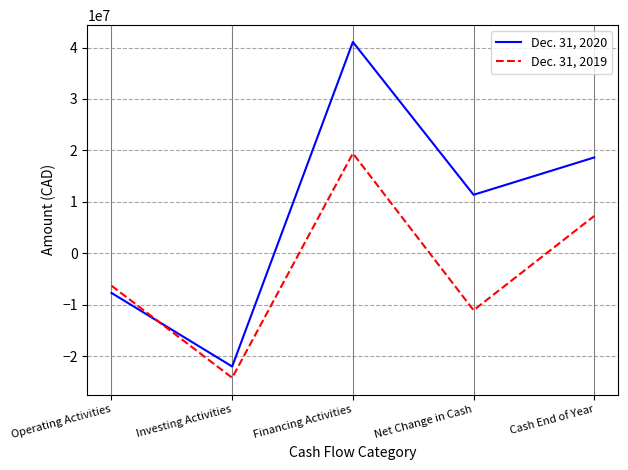

Where does the Dec. 31, 2020 series first go above 11375064?

Financing Activities